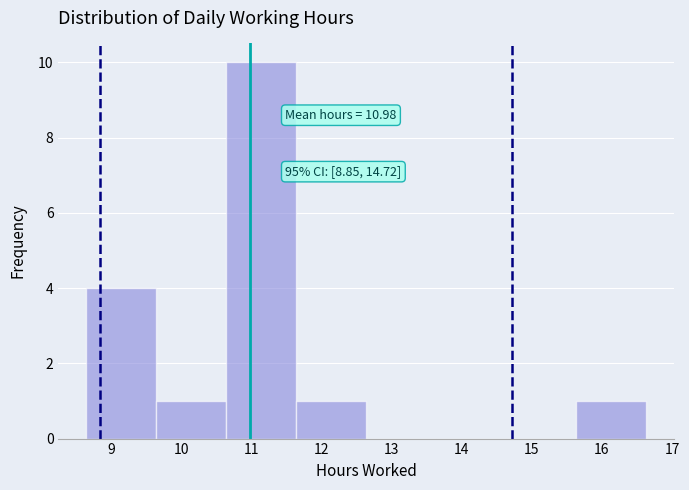

Over which range of the x-axis is the bar tallest?

10.6 to 11.6